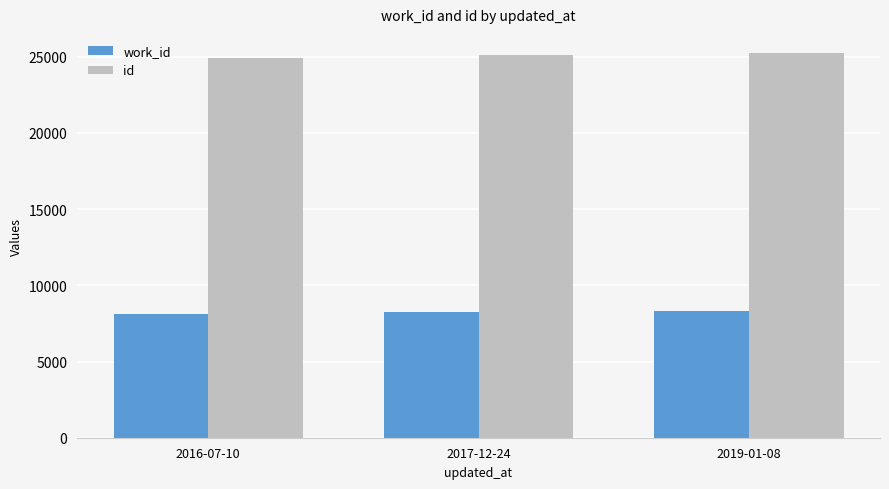

What is the difference between the maximum and minimum values in the work_id series?

162